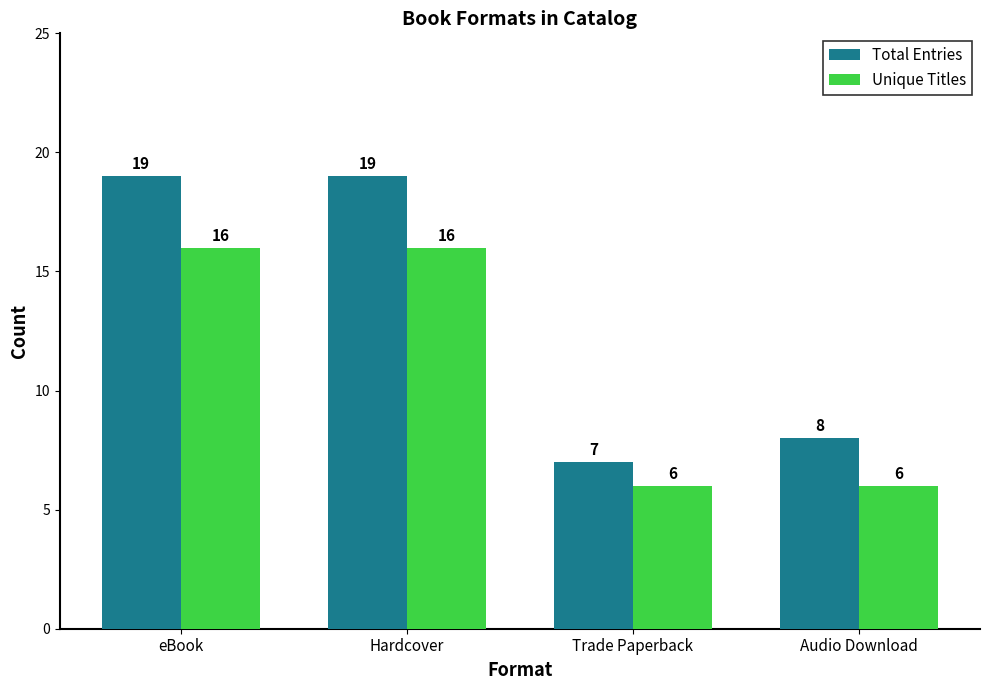

What position from the right is eBook?

4